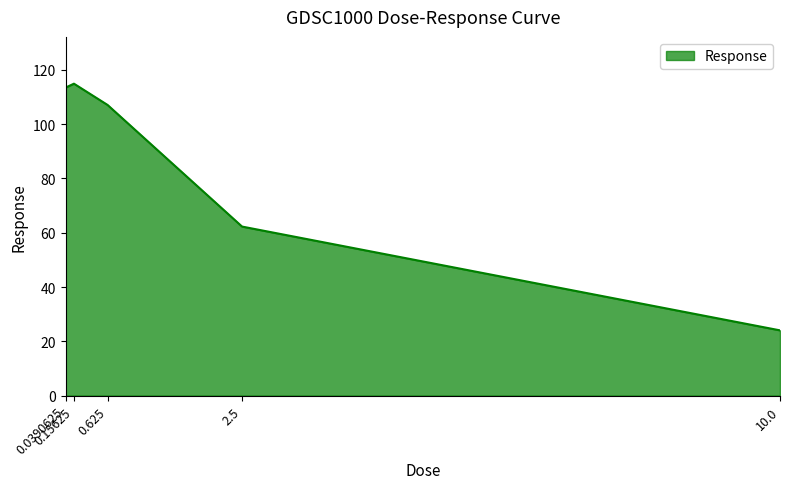

How many interior local peaks (higher than both neighbors) does the data have?

1